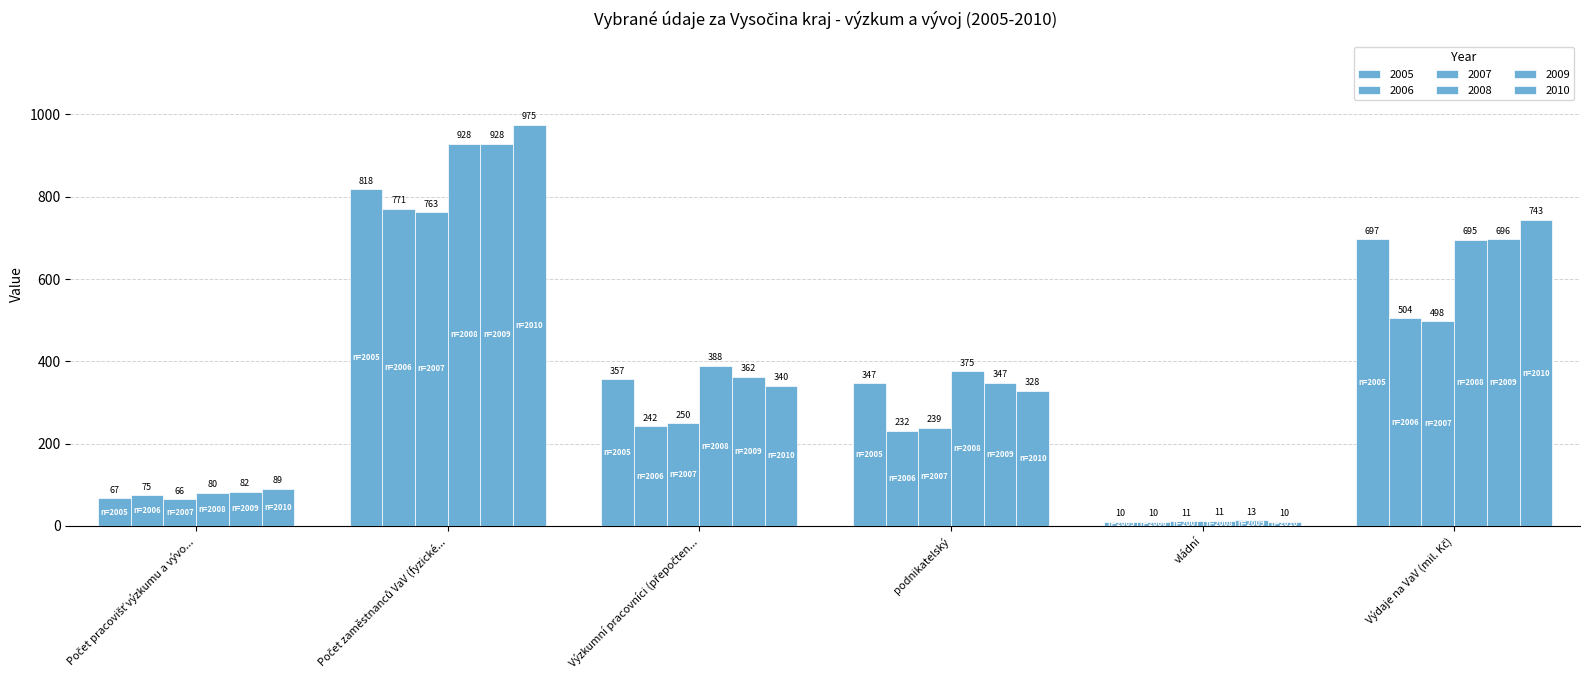

How many distinct data groups are displayed?

6